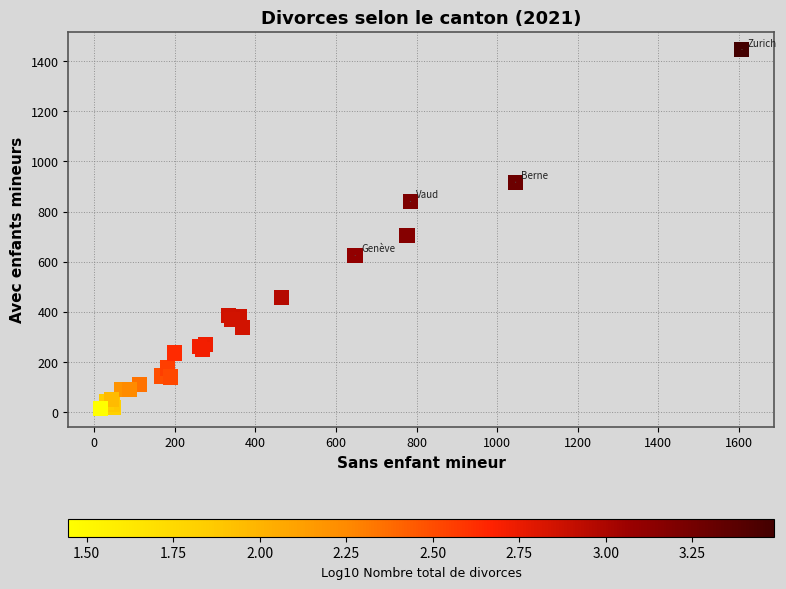

What Y value in the scatter plot is closest to 729?

706